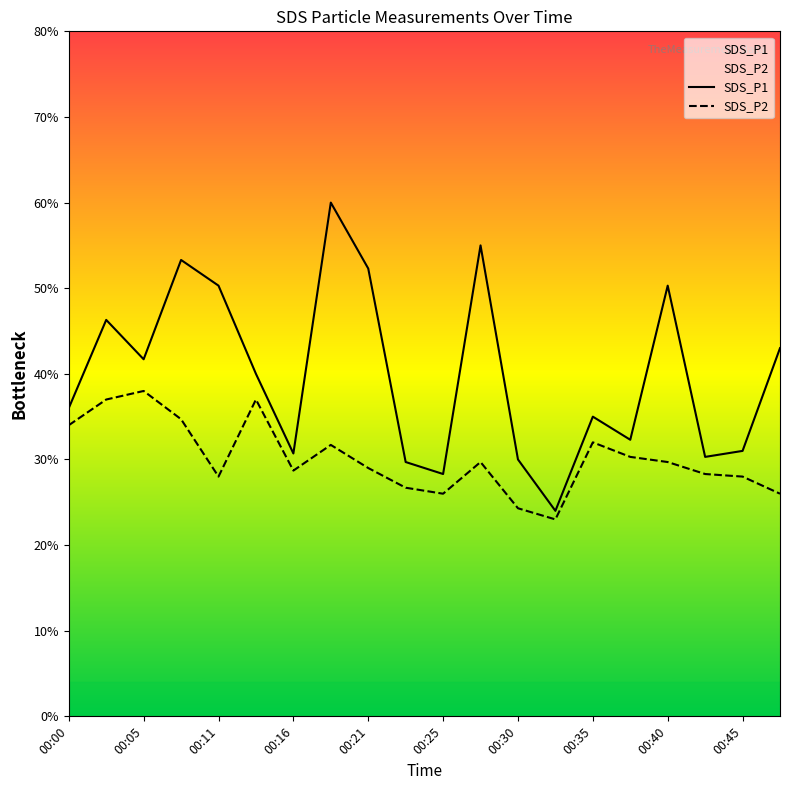

Does the chart display data point markers on the line(s)?

No